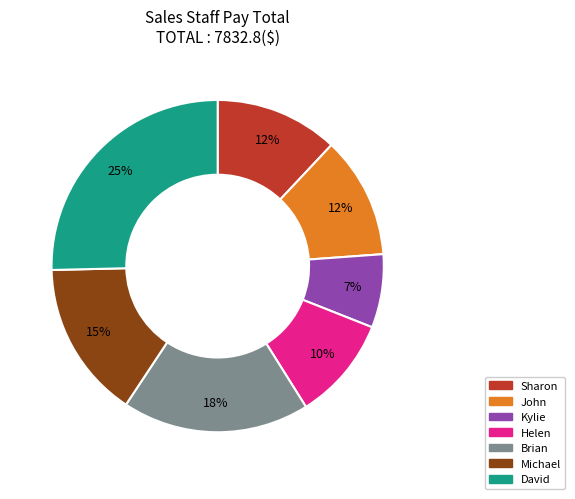

To the nearest percent, what percentage of the pie is John?

12%